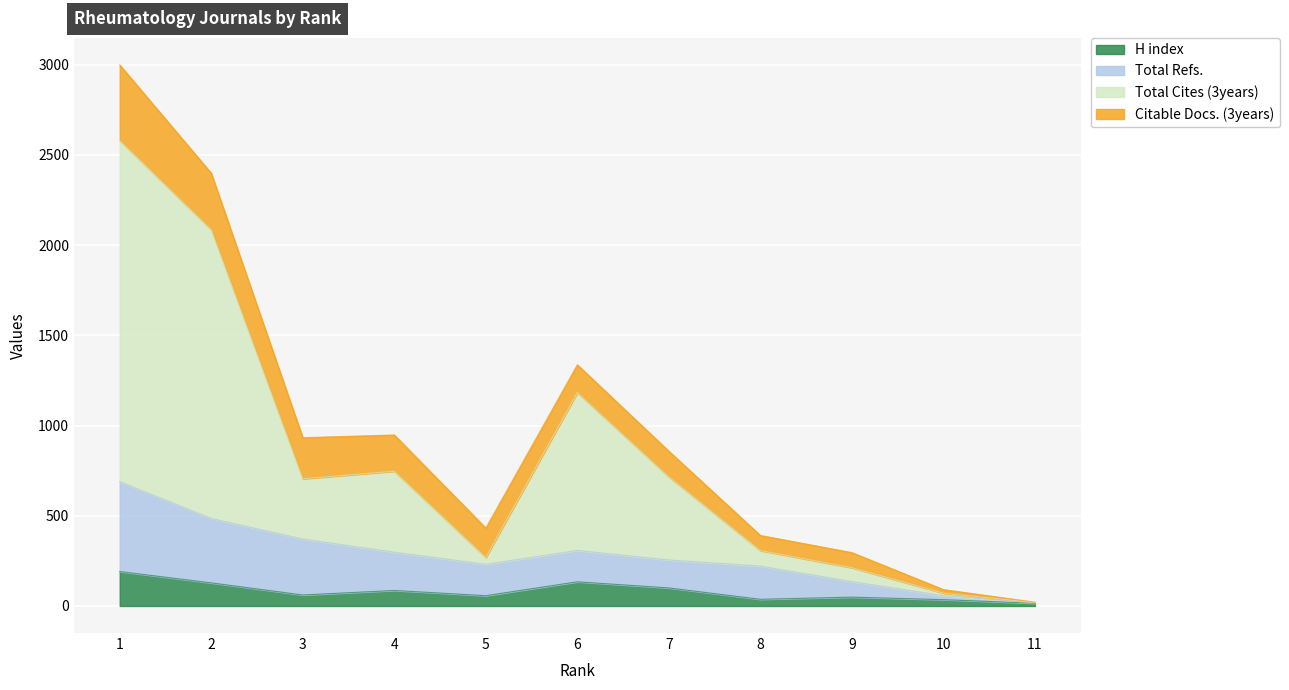

The H index series shows 72 at 9. True or false?

False